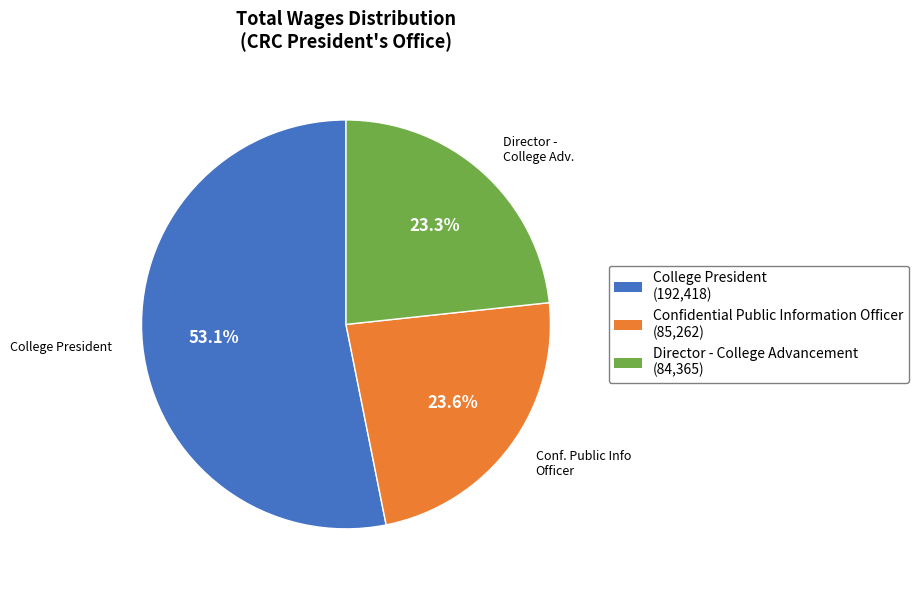

Between Director - College Advancement and College President, which is larger?

College President